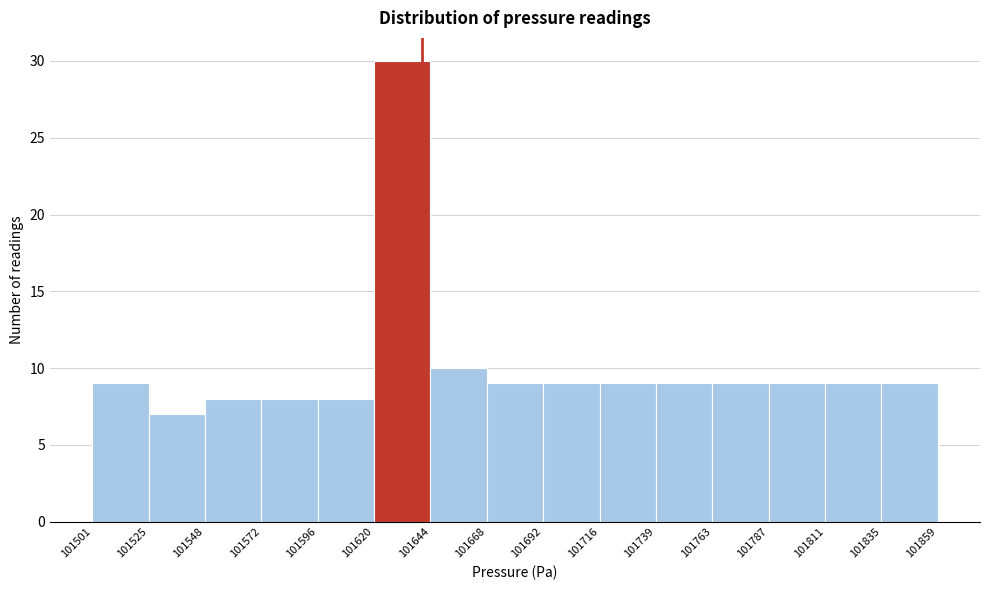

Over which range of the x-axis is the bar tallest?

101620 to 101644